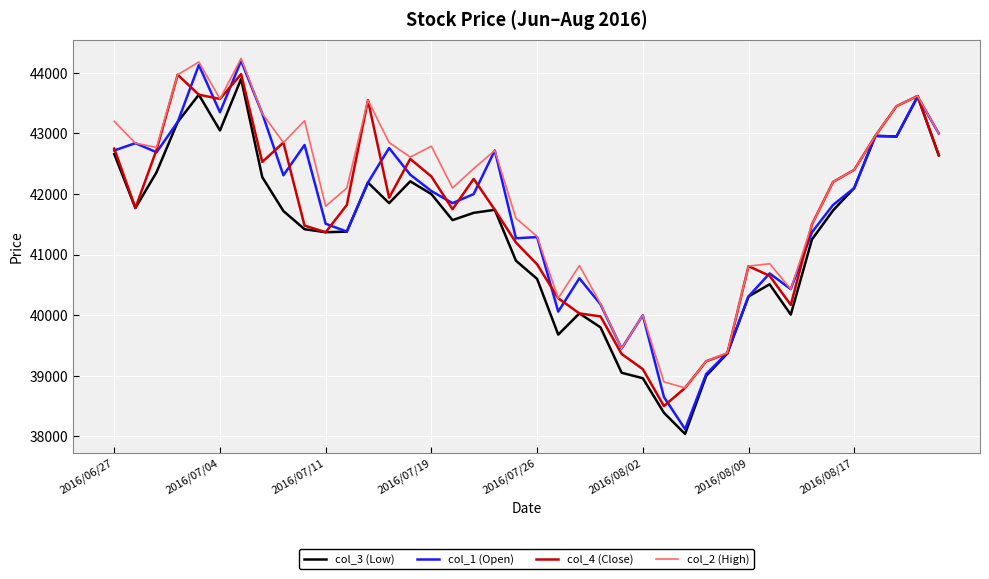

What is the minimum value for col_2 (High)?

38800